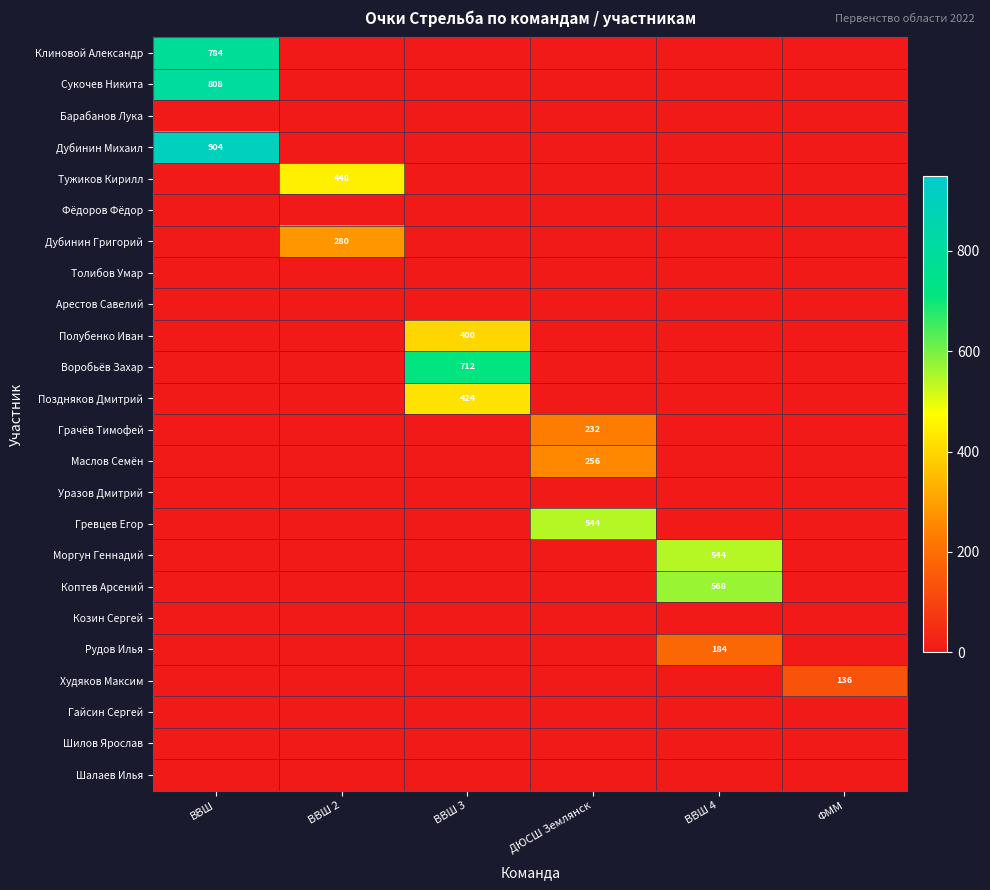

The Худяков Максим series shows 136 at ФММ. True or false?

True